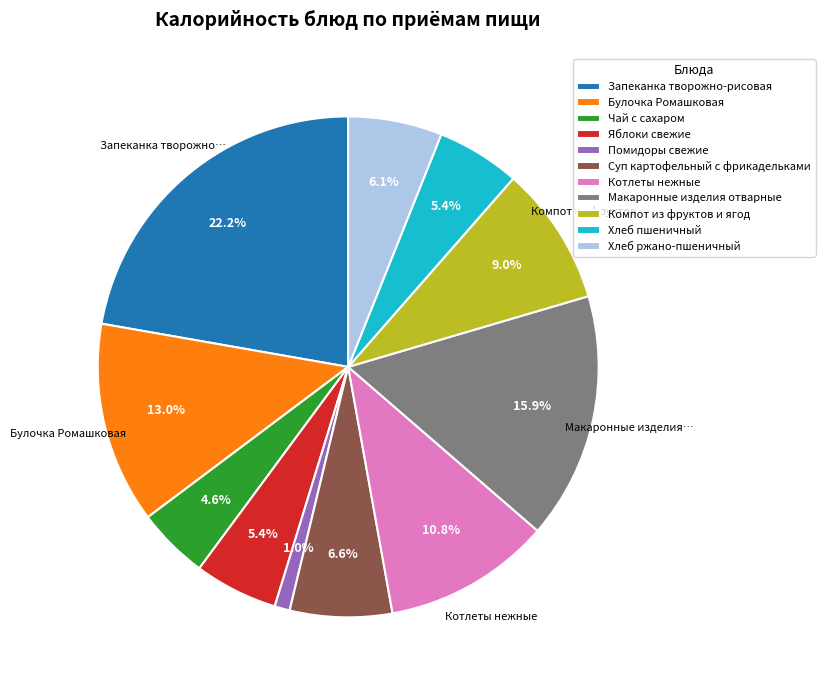

Which category has the smallest portion of the pie?

Помидоры свежие